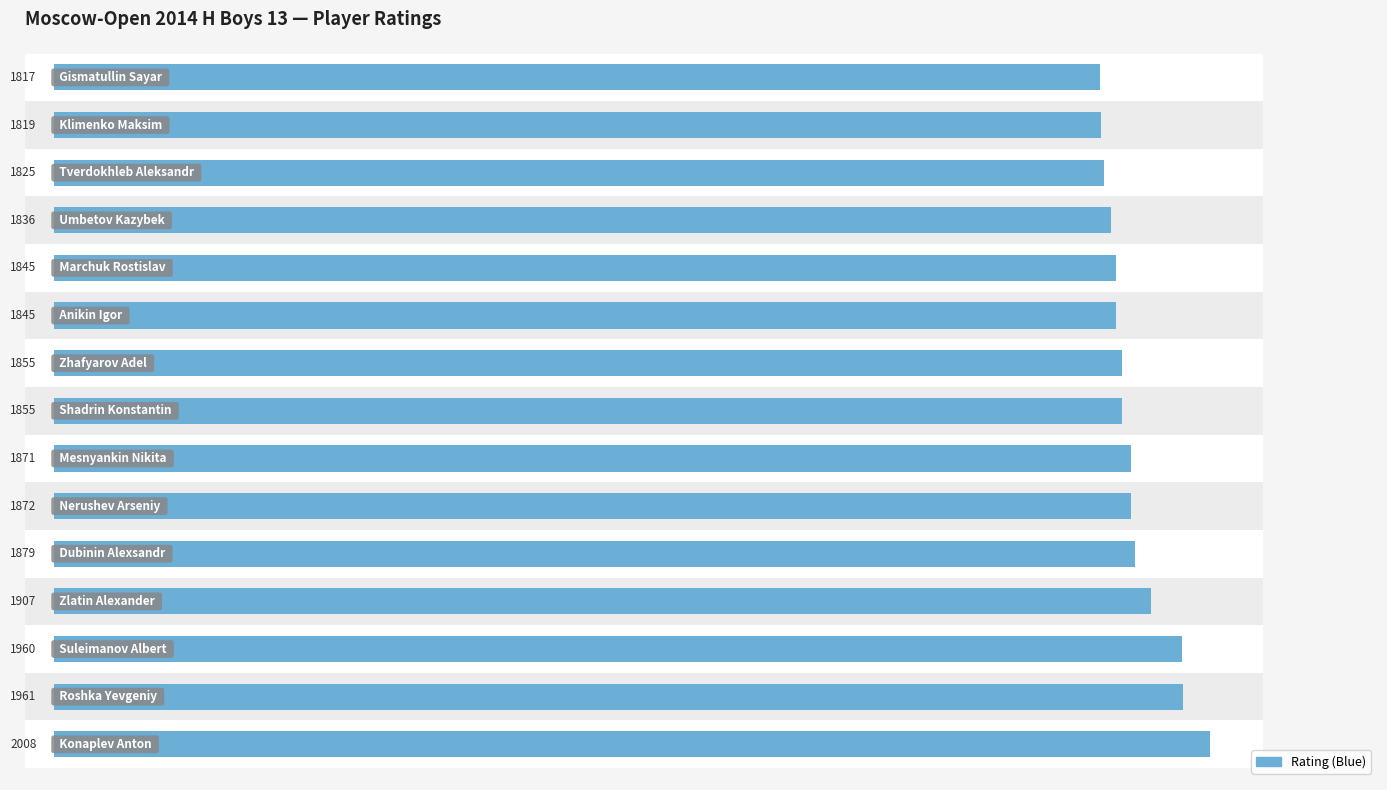

Reading right to left, list all the values displayed in this chart.

1817	1819	1825	1836	1845	1845	1855	1855	1871	1872	1879	1907	1960	1961	2008